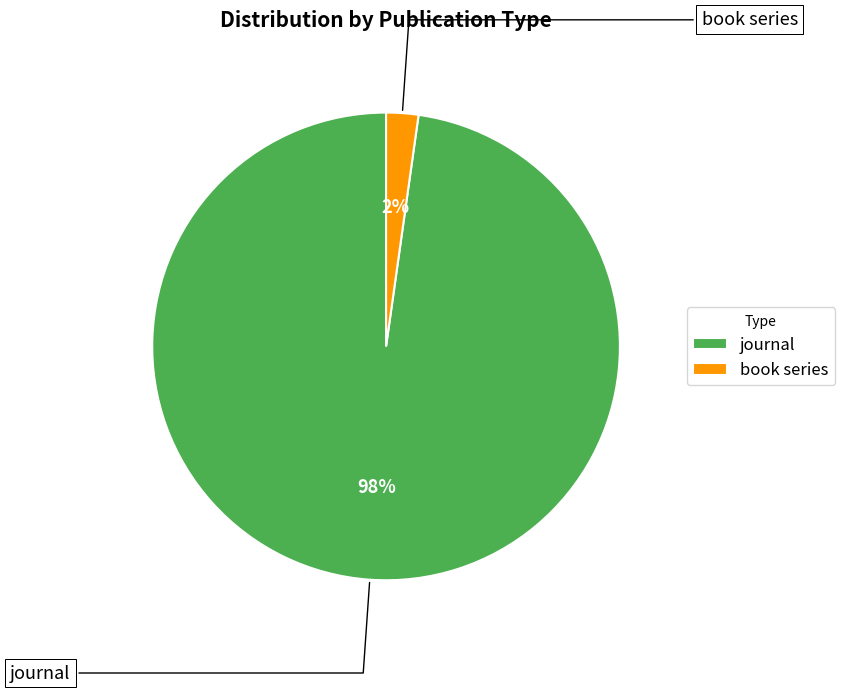

Does journal represent more than half of the total?

Yes